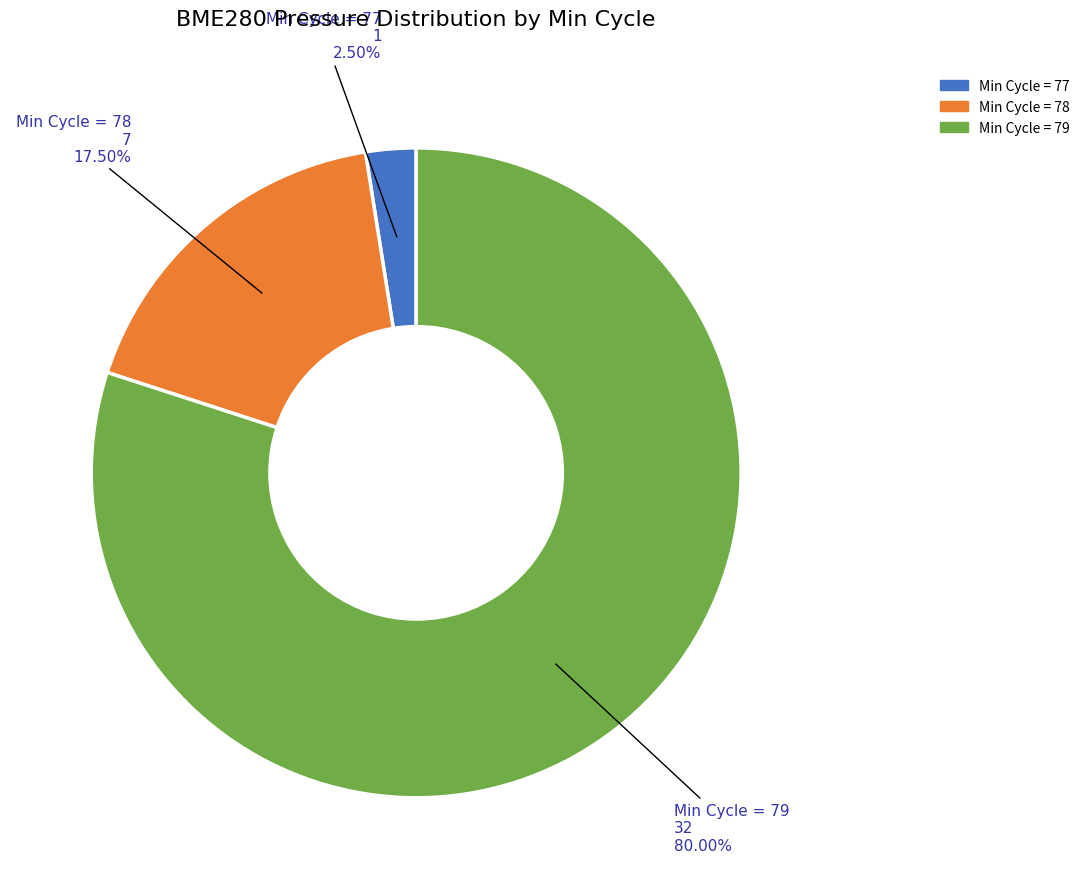

Between Min Cycle = 77 and Min Cycle = 79, which is larger?

Min Cycle = 79